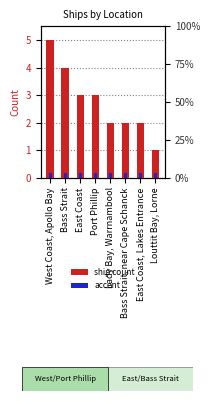

Which has a higher value, East Coast, Lakes Entrance or Louttit Bay, Lorne?

East Coast, Lakes Entrance